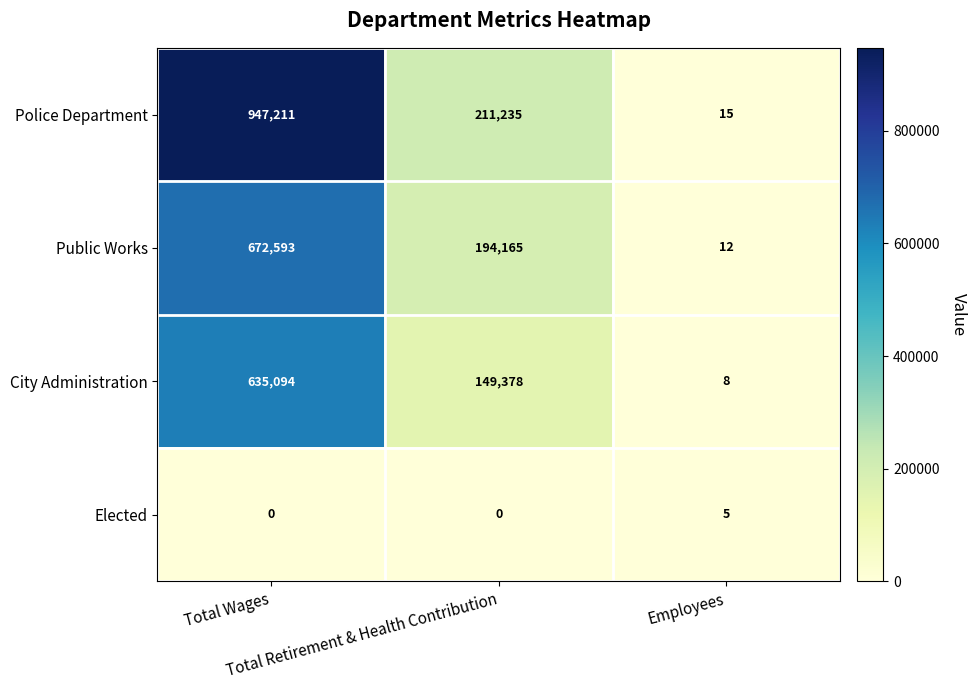

At which category is the sum across all series the highest?

Total Wages